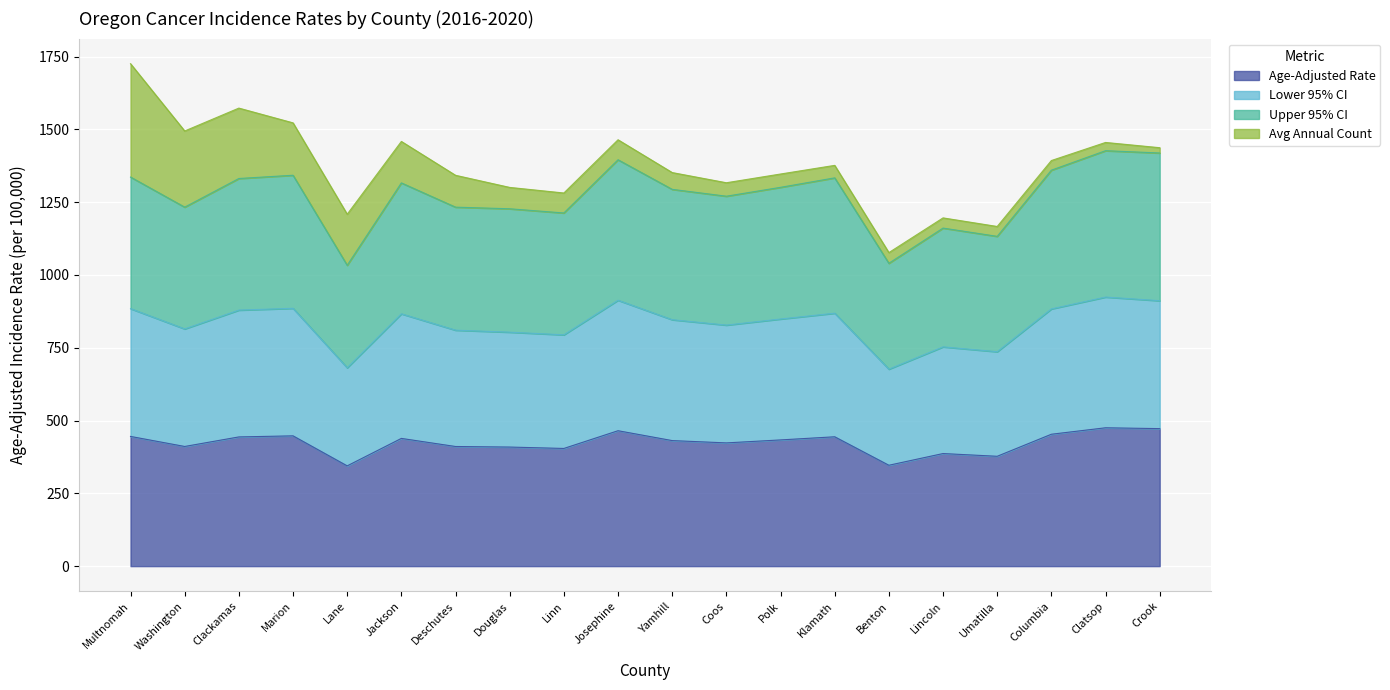

At which category is the sum across all series the highest?

Multnomah